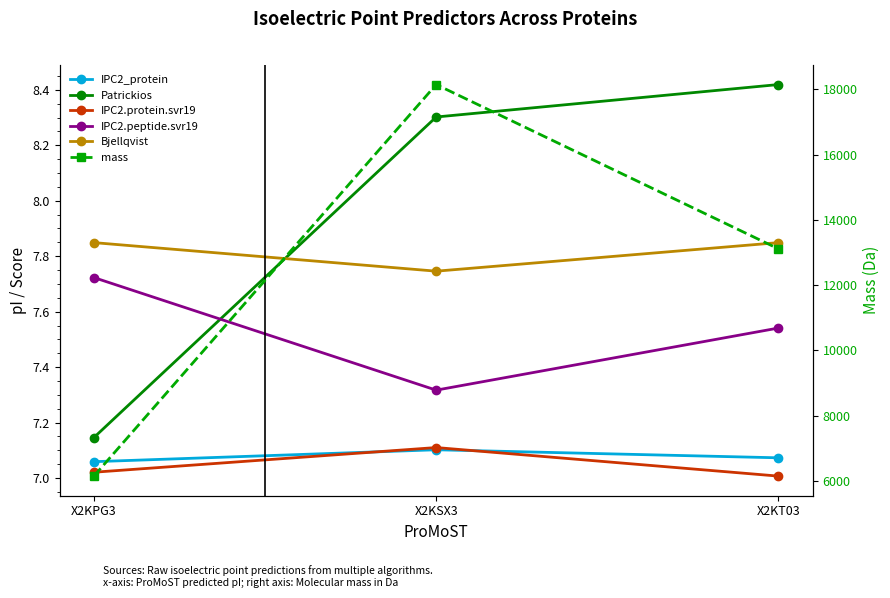

At which category is the sum across all series the highest?

X2KSX3